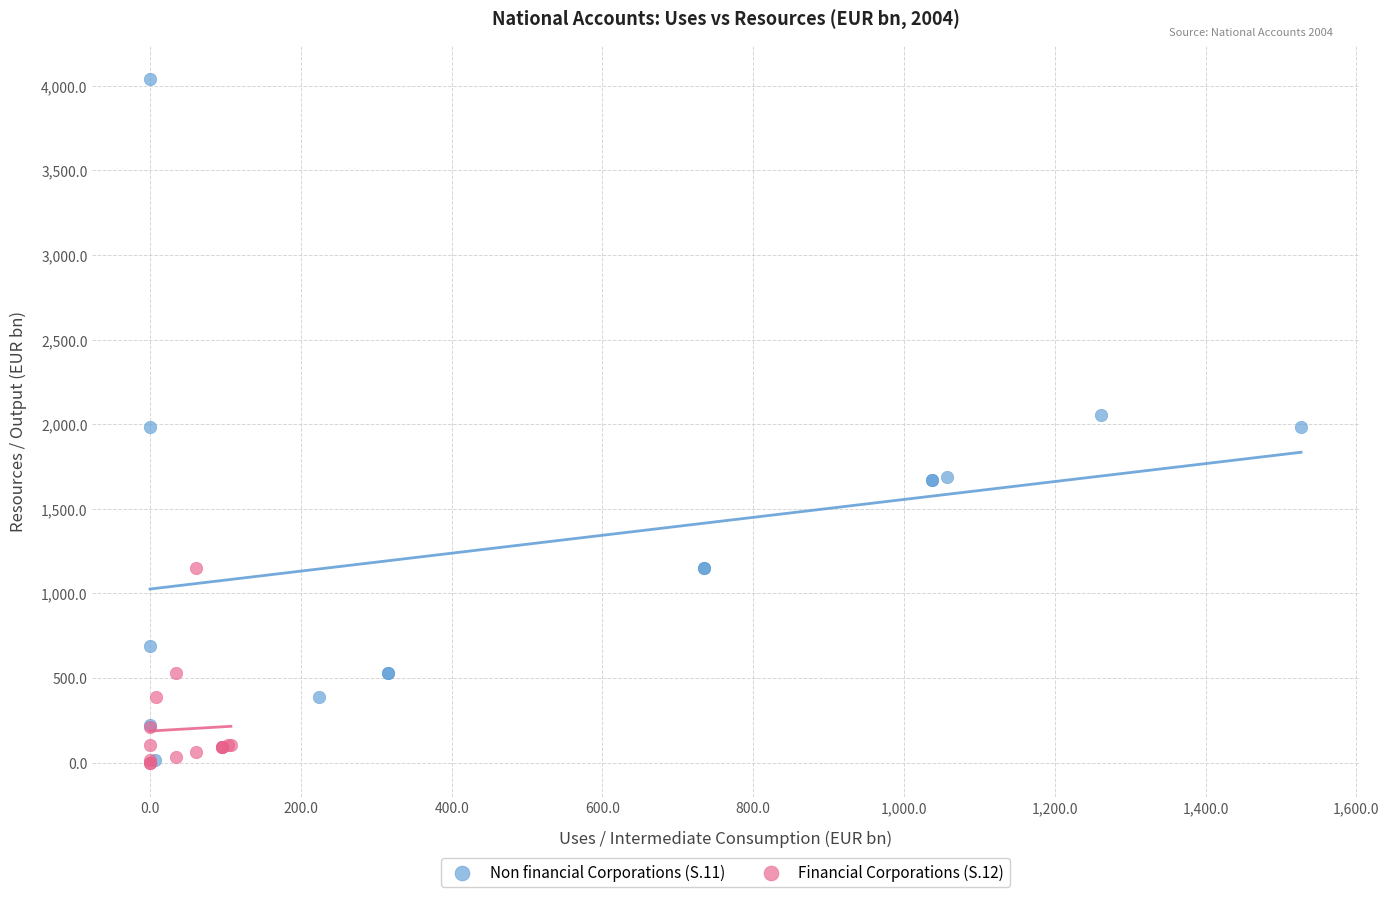

Which series has the largest Y range (max minus min)?

Non financial Corporations (S.11)